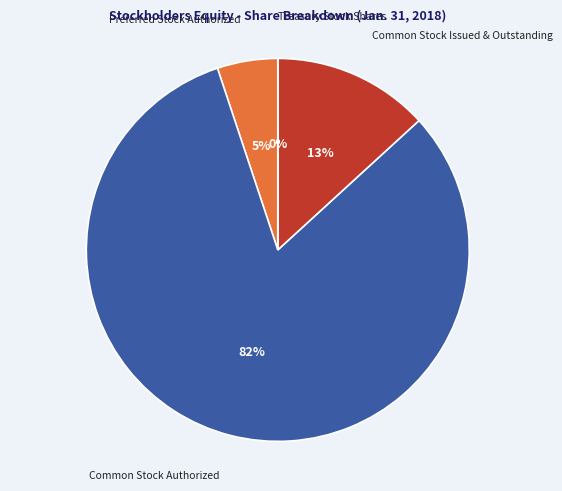

To the nearest percent, what is the average slice percentage?

25%